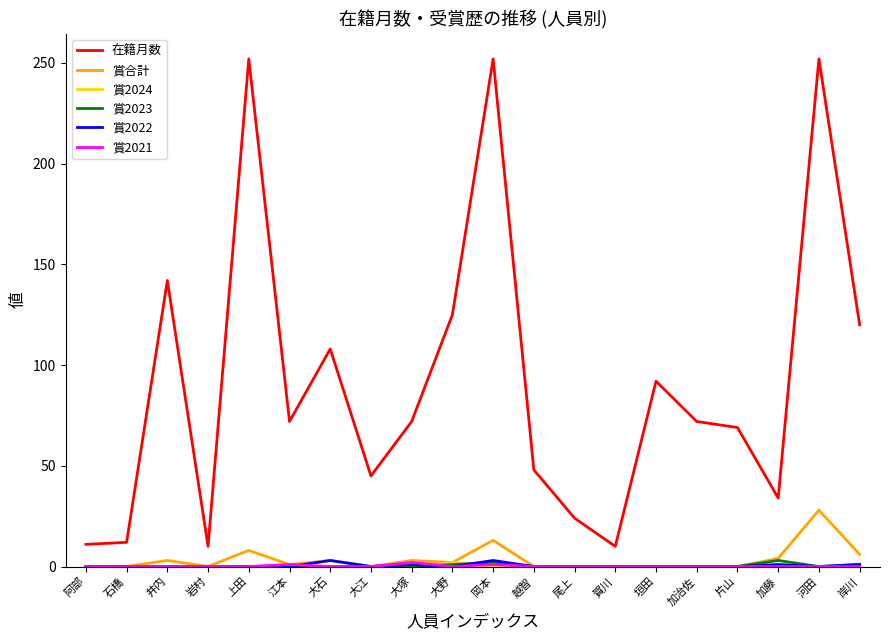

True or false: 在籍月数 and 賞2023 intersect in this chart.

False